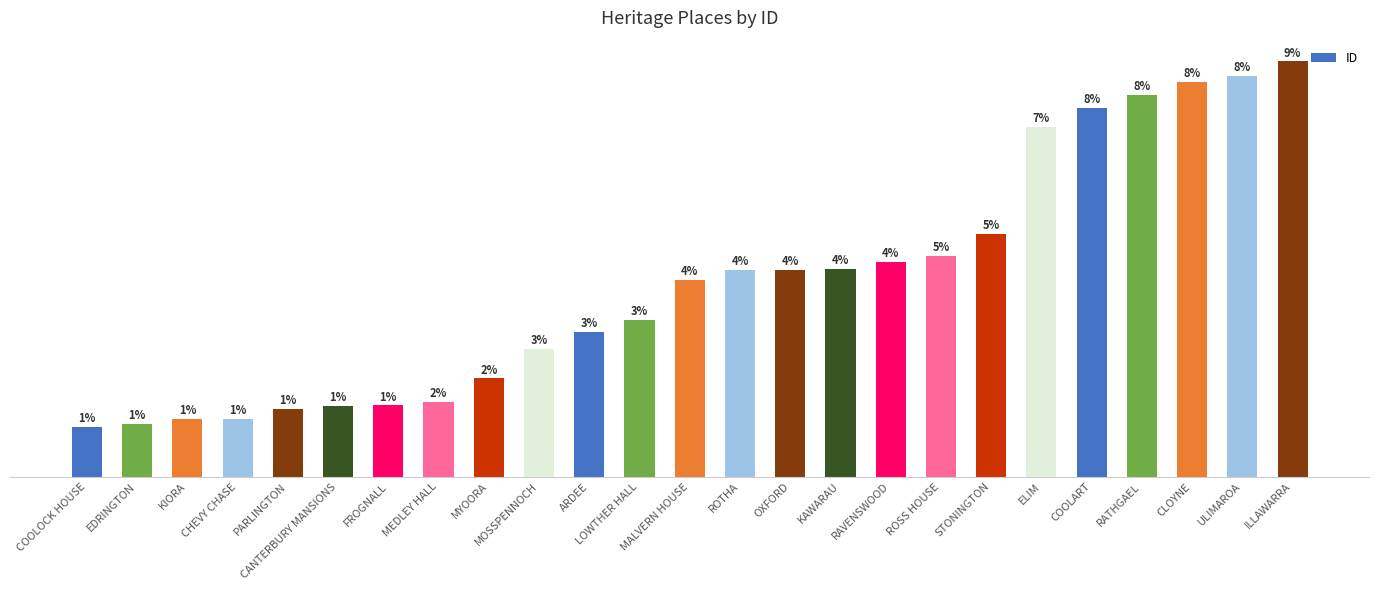

Does the chart contain stacked bars?

No